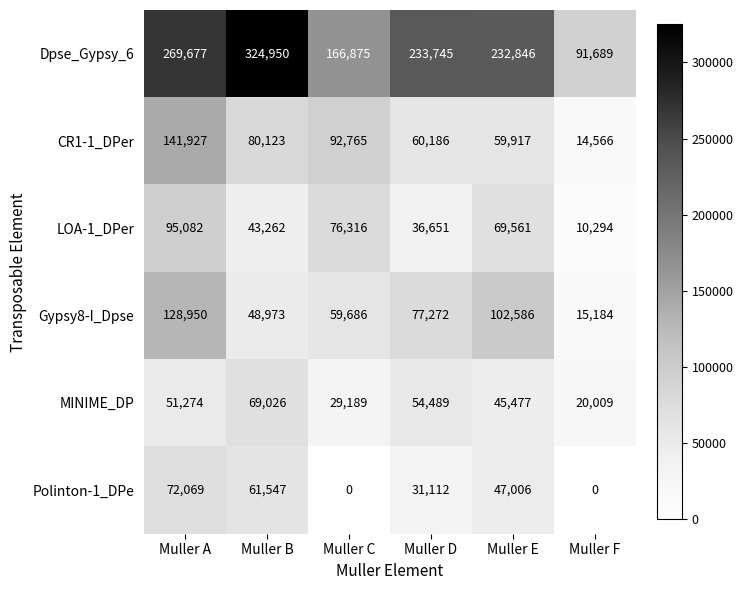

Which series changed the most between Muller A and Muller B?

Gypsy8-I_Dpse